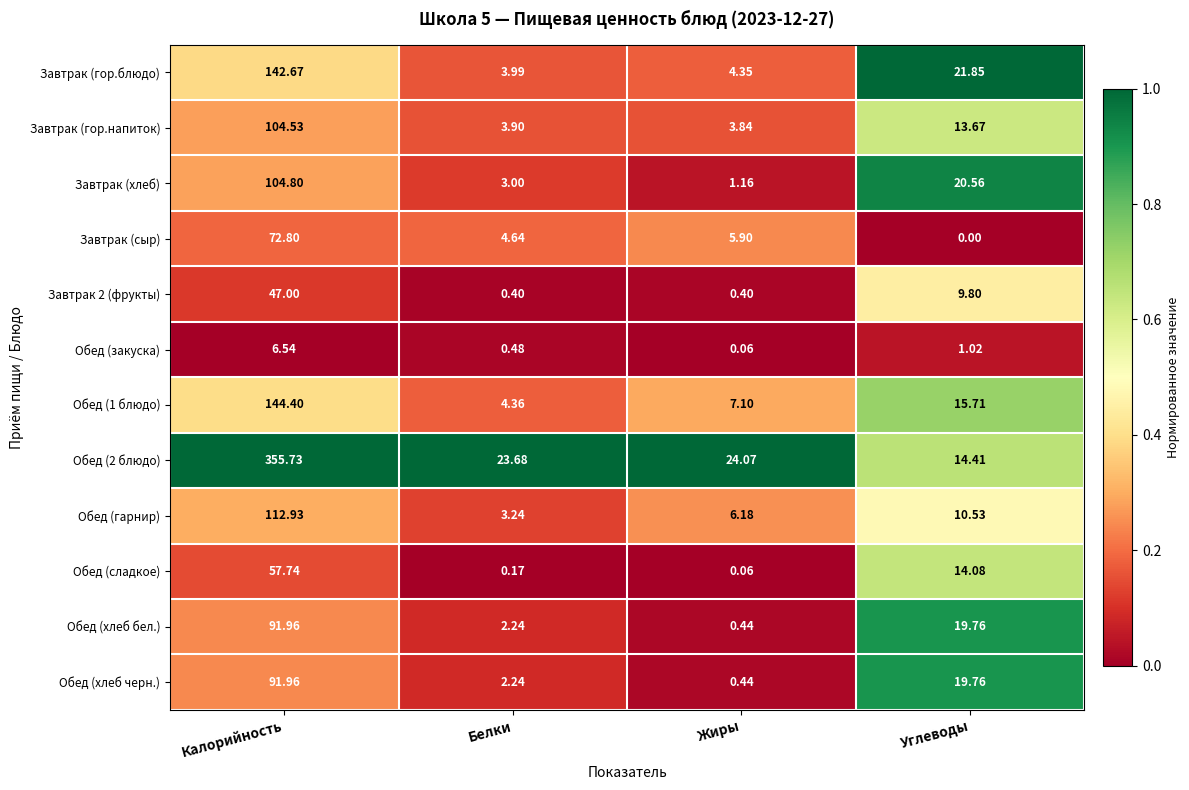

Which category has the highest value across all series?

Калорийность